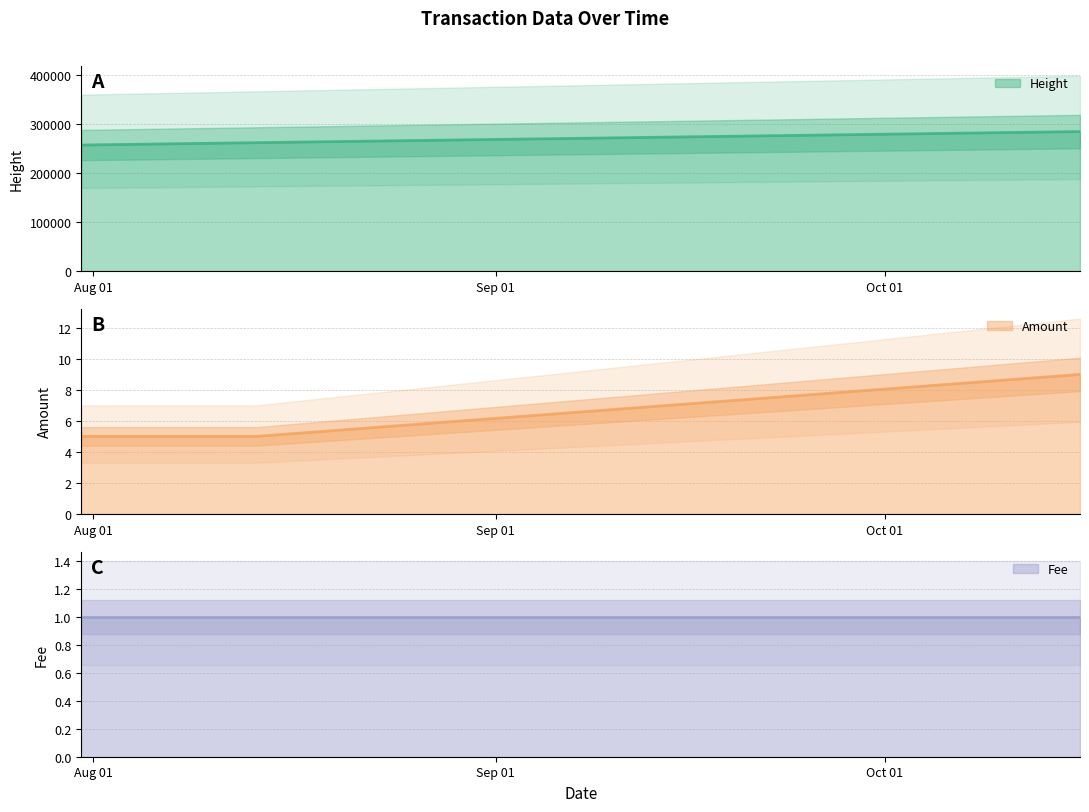

The value of Height at 2016-07-31 01:36:54 is 88503. True or false?

False